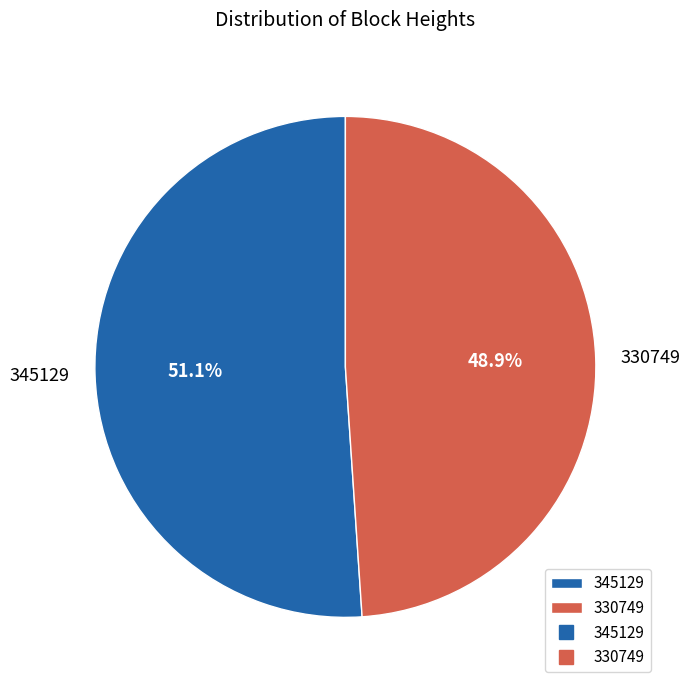

To the nearest percent, what percentage of the pie is 345129?

51%